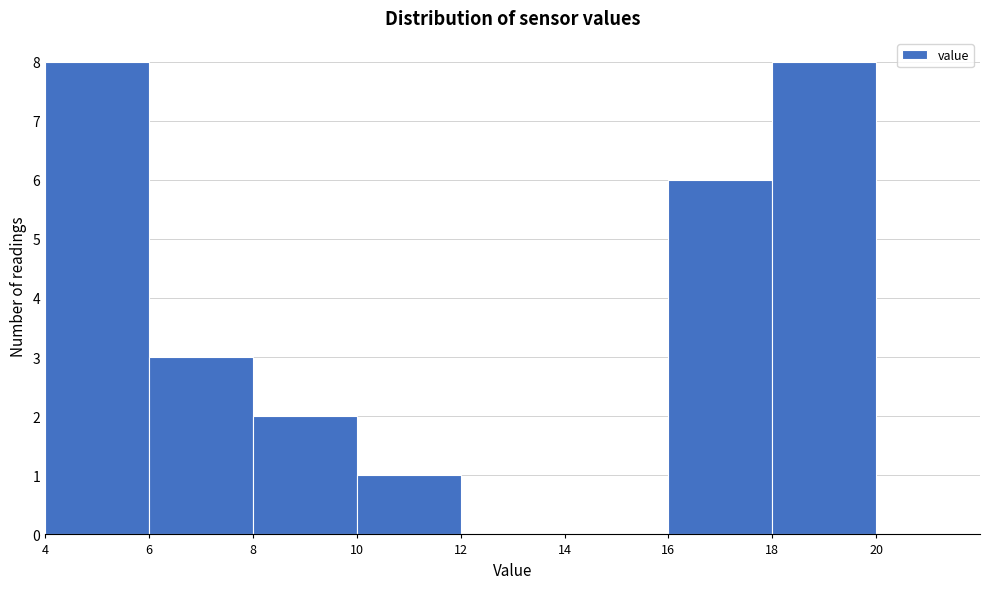

How tall is the bar that spans 10 to 12 on the x-axis? The values are not printed on the chart, so give them approximately, as read against the axis.

1